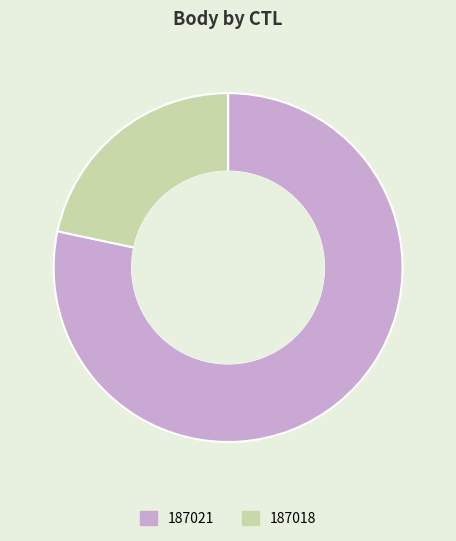

Rank the categories by value from highest to lowest.

187021, 187018